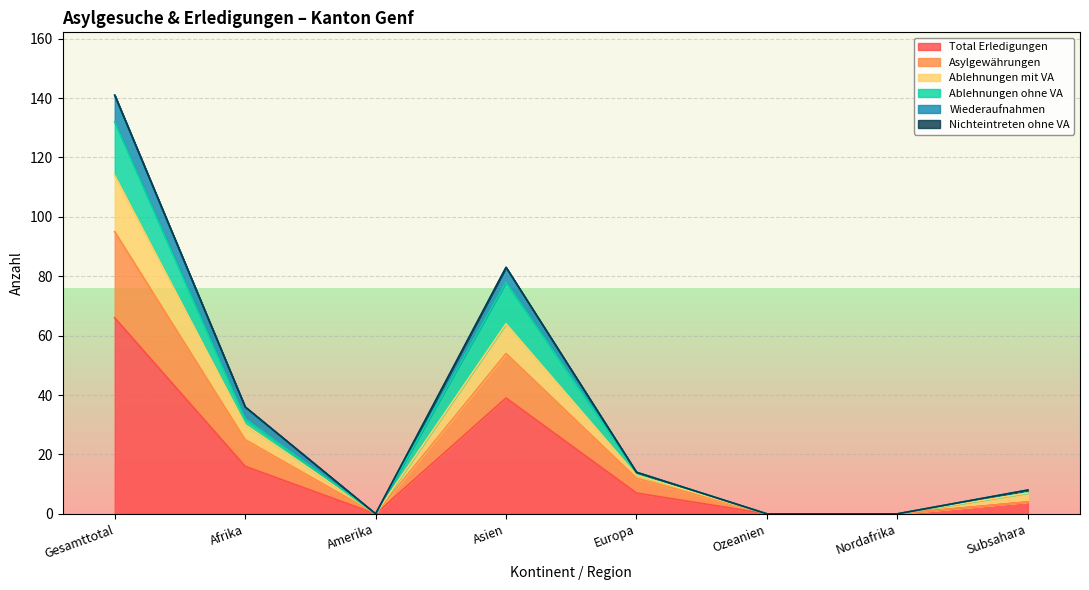

At which label does Total Erledigungen reach its peak?

Gesamttotal